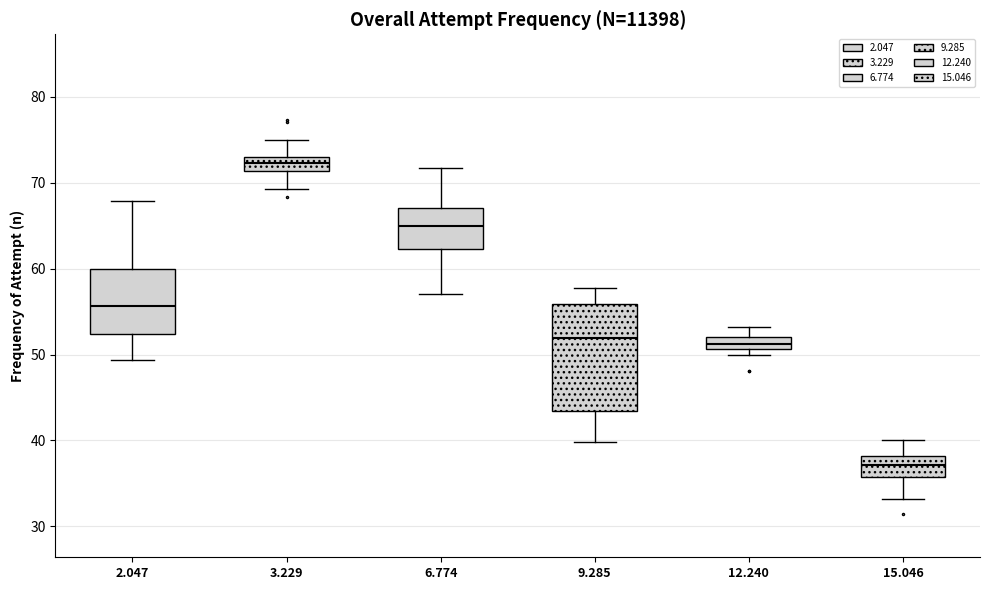

Comparing the boxes themselves (not the whiskers), which one is the tallest?

9.285